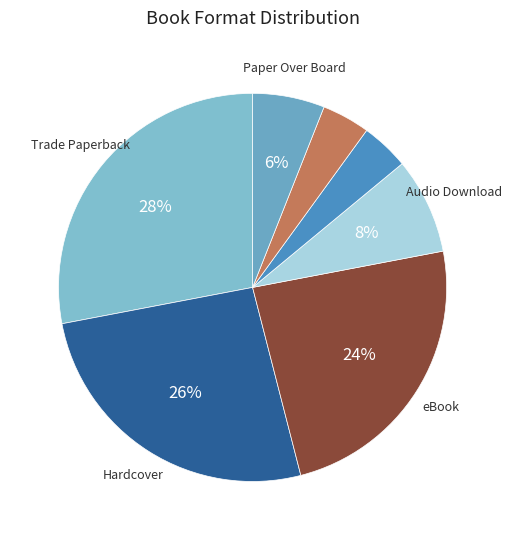

How many slices are in this pie chart?

7